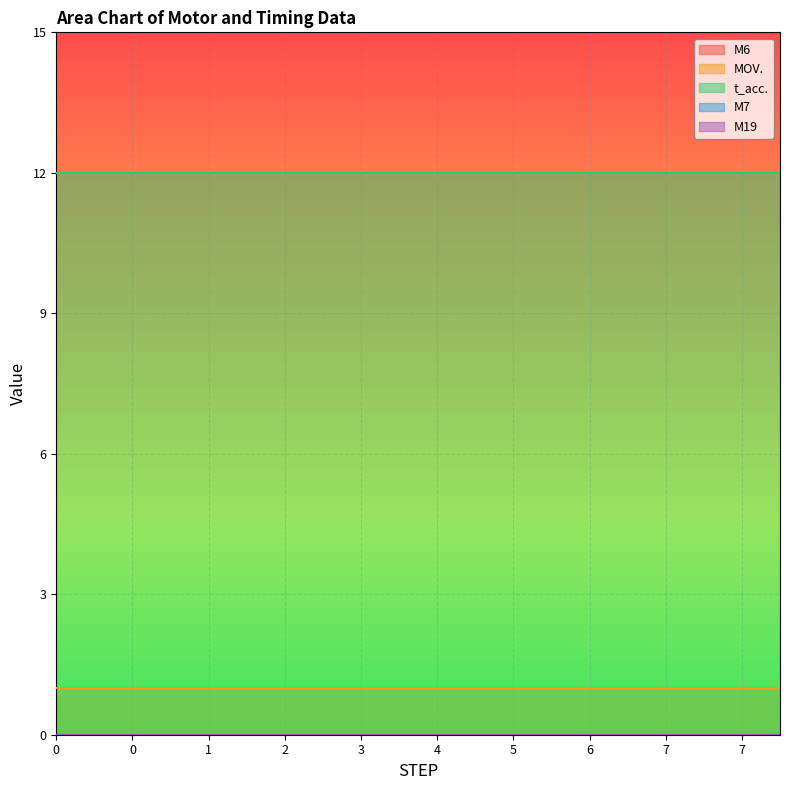

Reading right to left, list all the values displayed in this chart.

M6: 7=0	7=0	7=0	7=0	6=0	6=0	5=0	5=0	4=0	4=0	3=0	3=0	2=0	2=0	1=0	1=0	0=0	0=0	0=0	0=0
MOV.: 7=1	7=1	7=1	7=1	6=1	6=1	5=1	5=1	4=1	4=1	3=1	3=1	2=1	2=1	1=1	1=1	0=1	0=1	0=1	0=1
t_acc.: 7=12	7=12	7=12	7=12	6=12	6=12	5=12	5=12	4=12	4=12	3=12	3=12	2=12	2=12	1=12	1=12	0=12	0=12	0=12	0=12
M7: 7=0	7=0	7=0	7=0	6=0	6=0	5=0	5=0	4=0	4=0	3=0	3=0	2=0	2=0	1=0	1=0	0=0	0=0	0=0	0=0
M19: 7=0	7=0	7=0	7=0	6=0	6=0	5=0	5=0	4=0	4=0	3=0	3=0	2=0	2=0	1=0	1=0	0=0	0=0	0=0	0=0